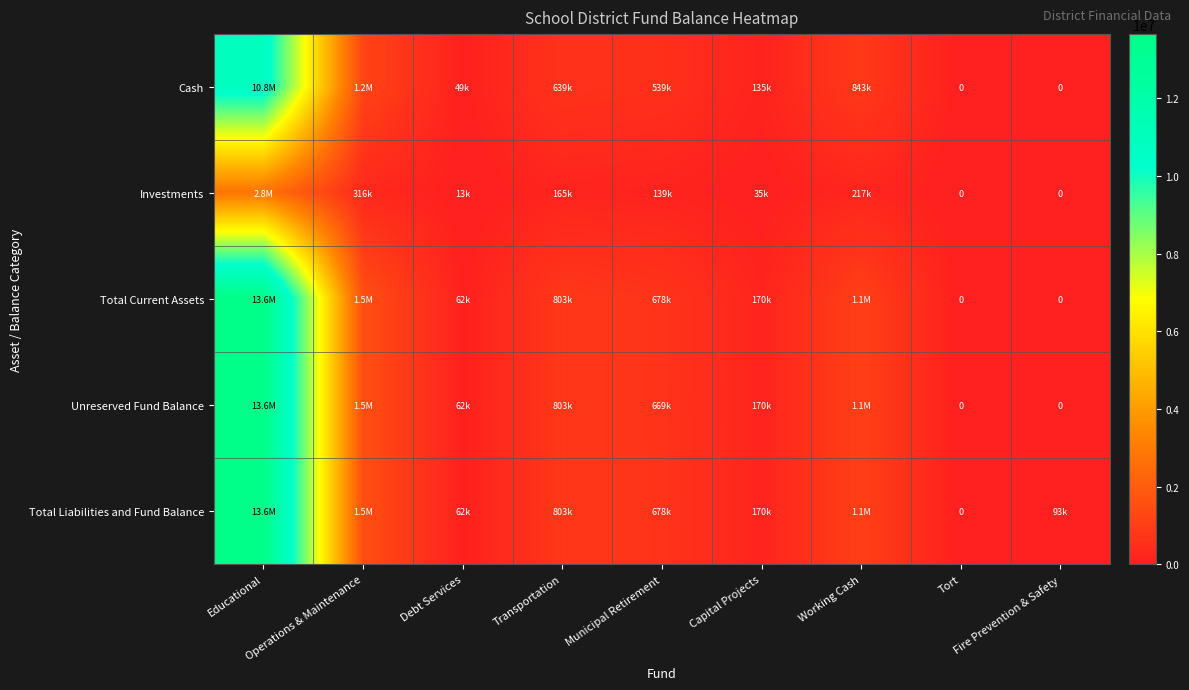

What is the sum of the Cash values at Capital Projects and Municipal Retirement?

674177